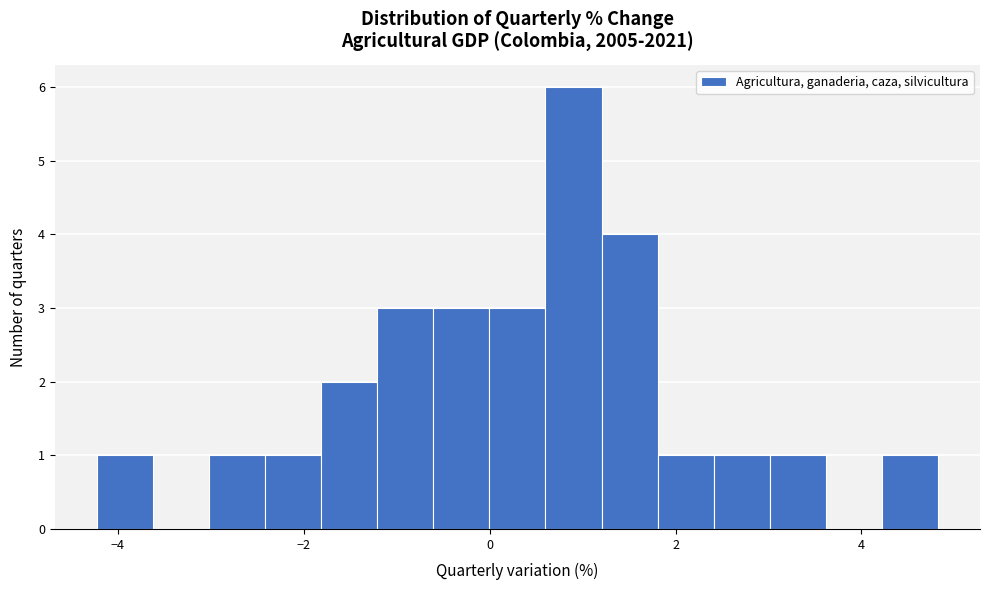

Read against the x-axis, roughly where is the centre of the tallest bar?

1.0